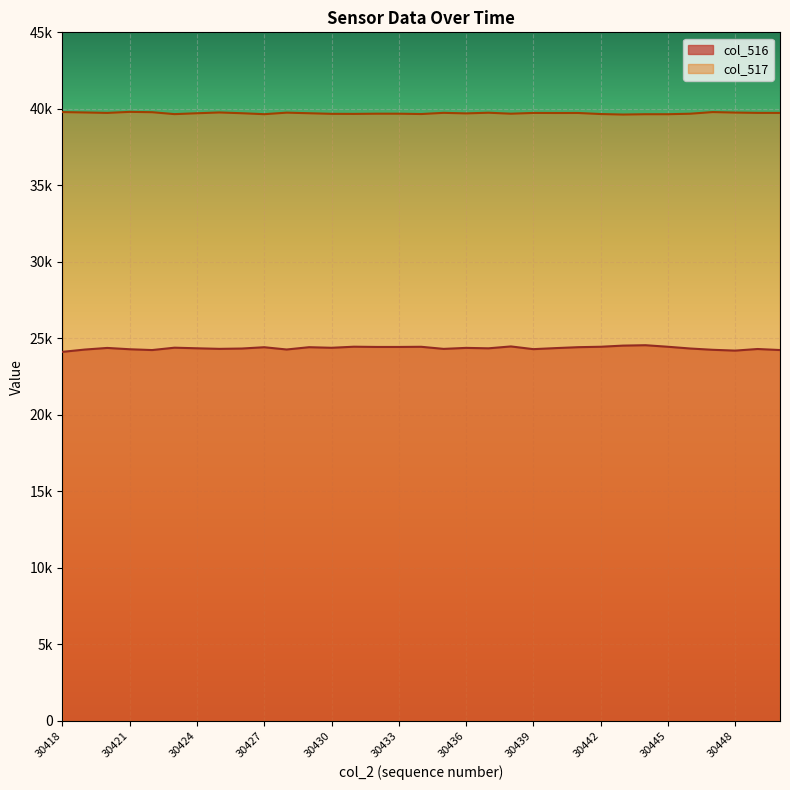

Does the chart display data point markers on the line(s)?

No